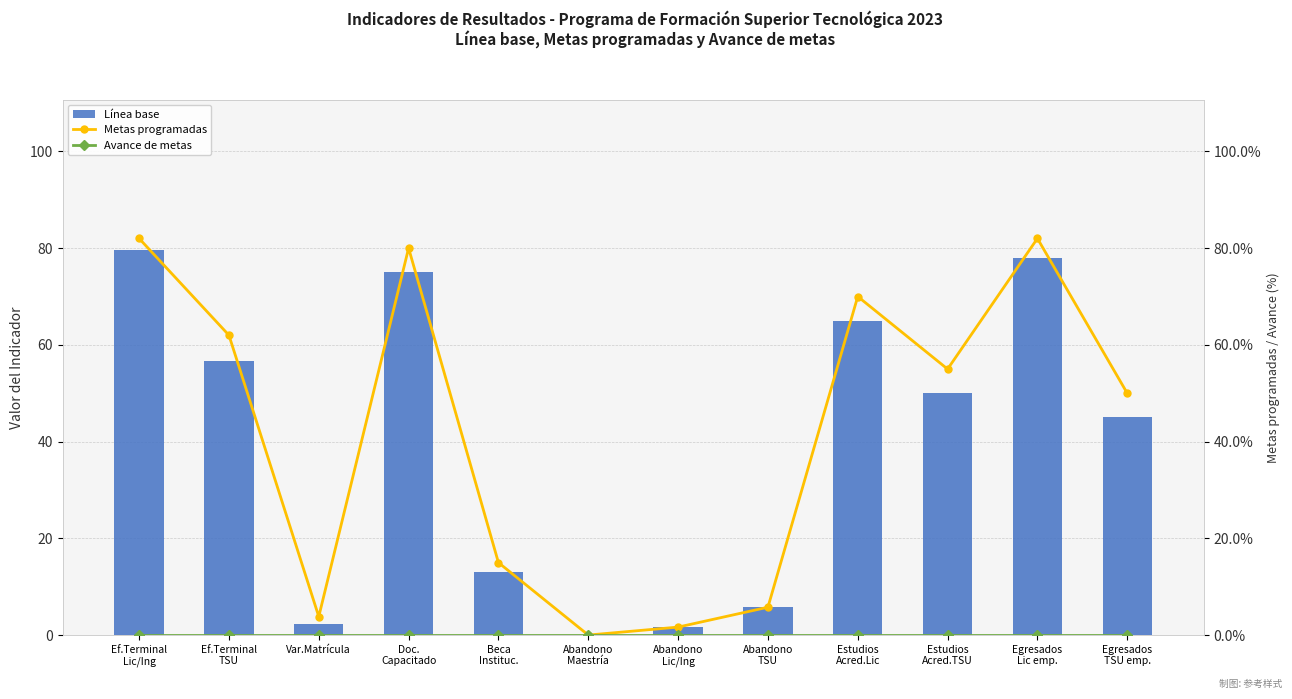

Count the number of data series in this chart.

3